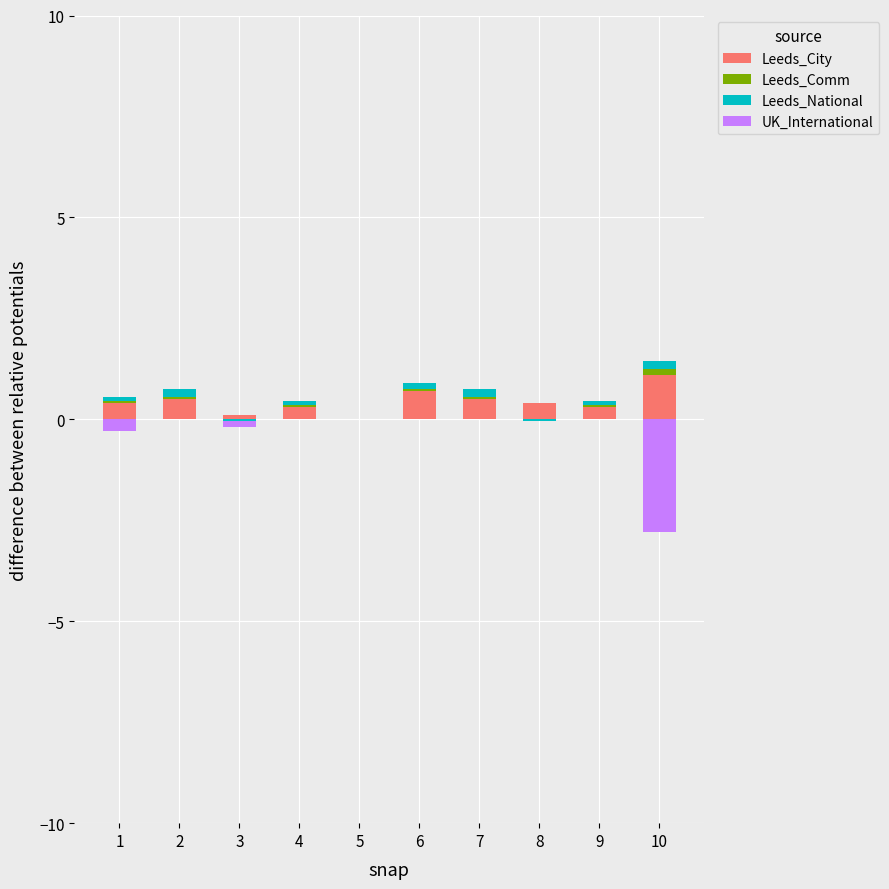

How many groups of bars are there?

10